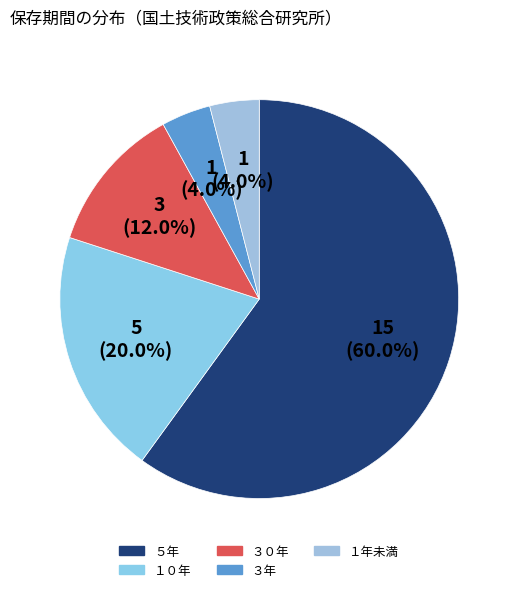

Which slice is the largest?

５年